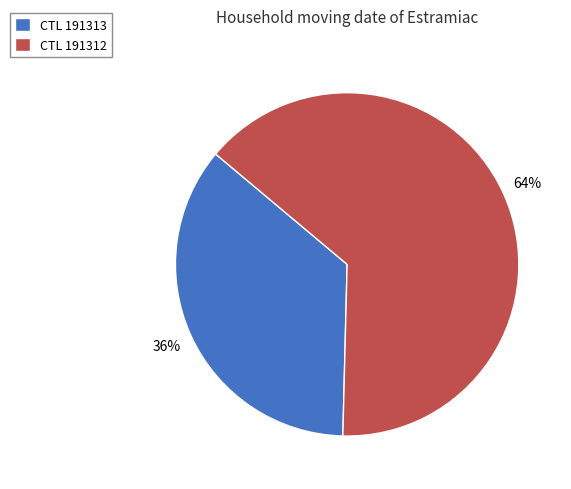

What is the majority slice?

CTL 191312